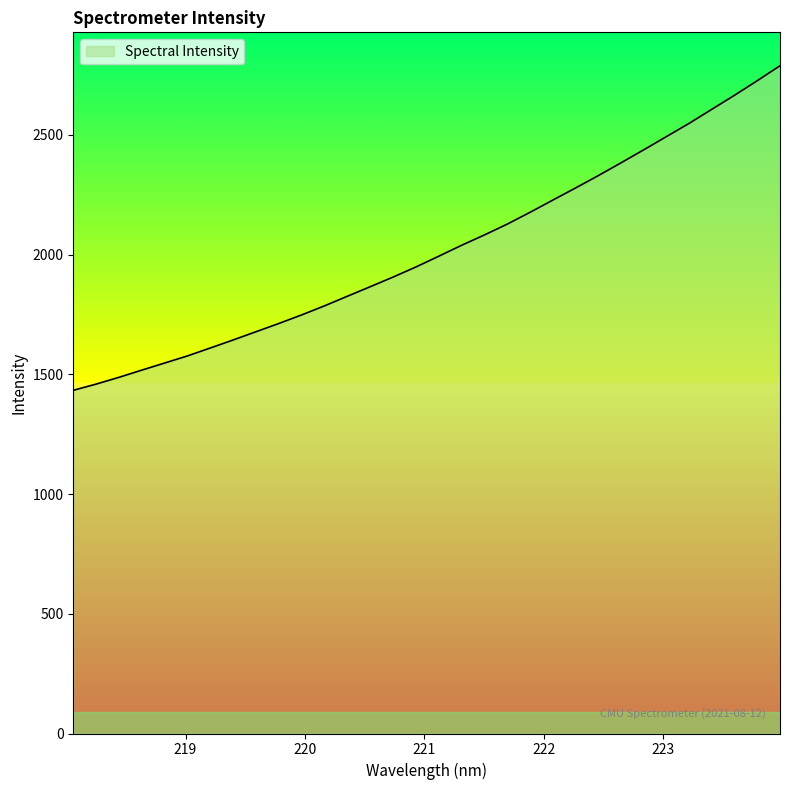

Is it true that the value at 218.0596 is 1433.4?

True